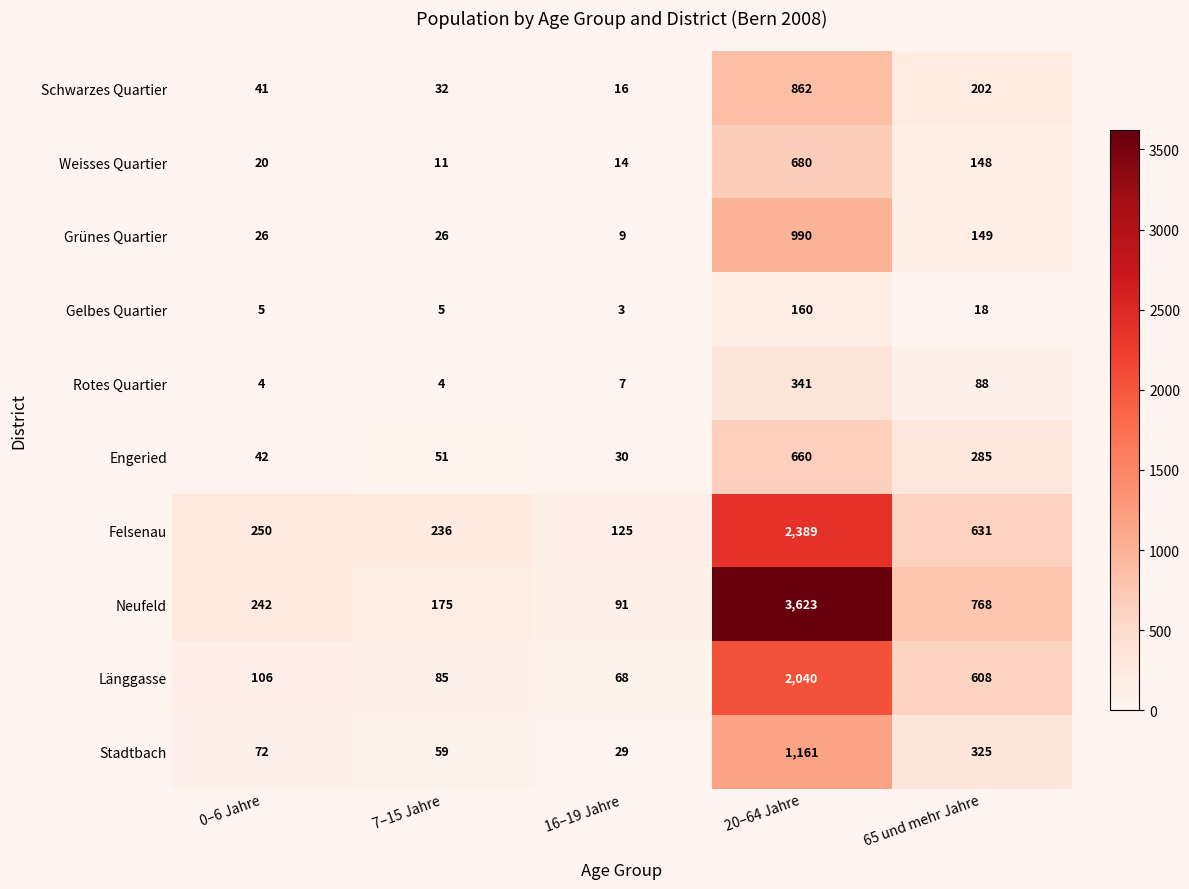

What is the average value of the Gelbes Quartier series?

38